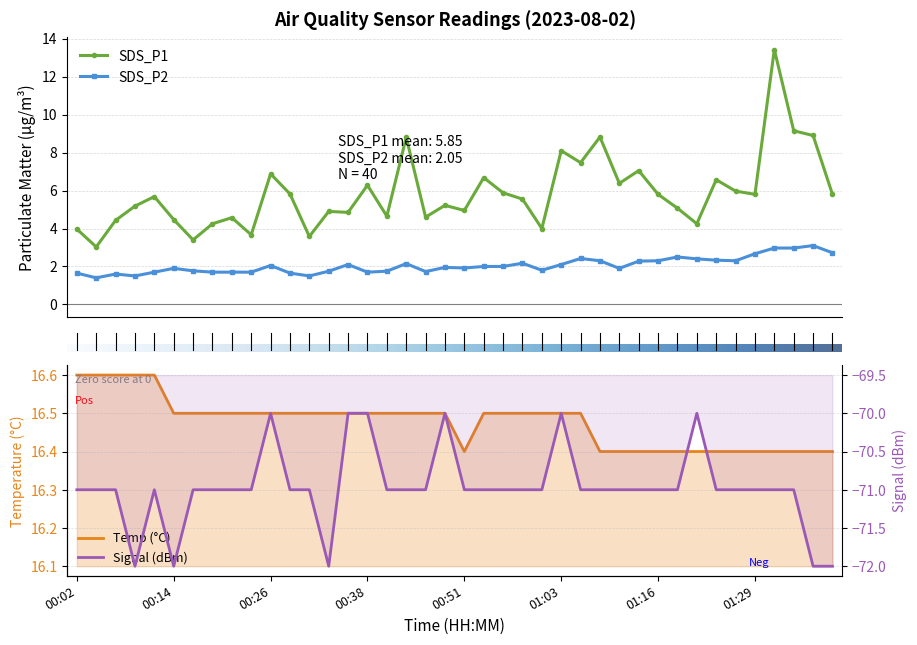

Which series has the largest total across all categories?

Temp